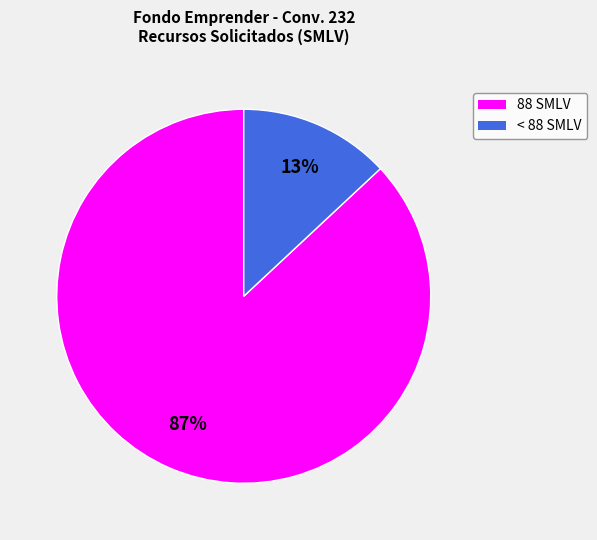

To the nearest percent, what is the average slice percentage?

50%